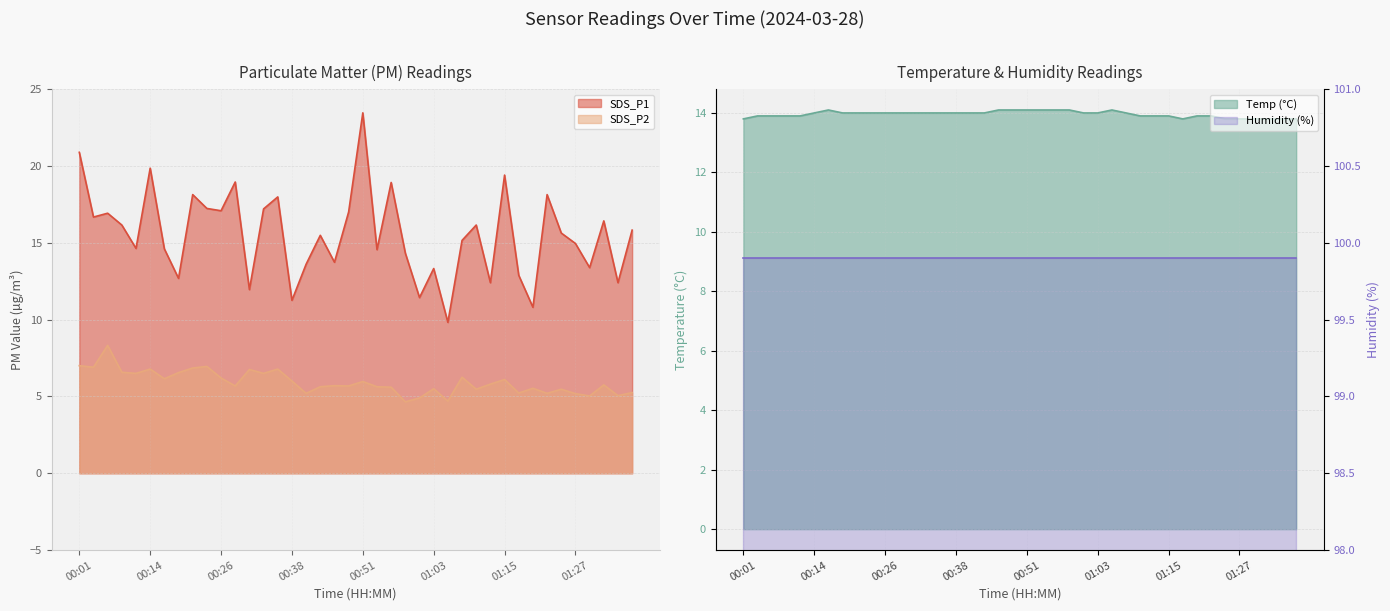

Where is SDS_P2 nearest to the value 6?

00:38